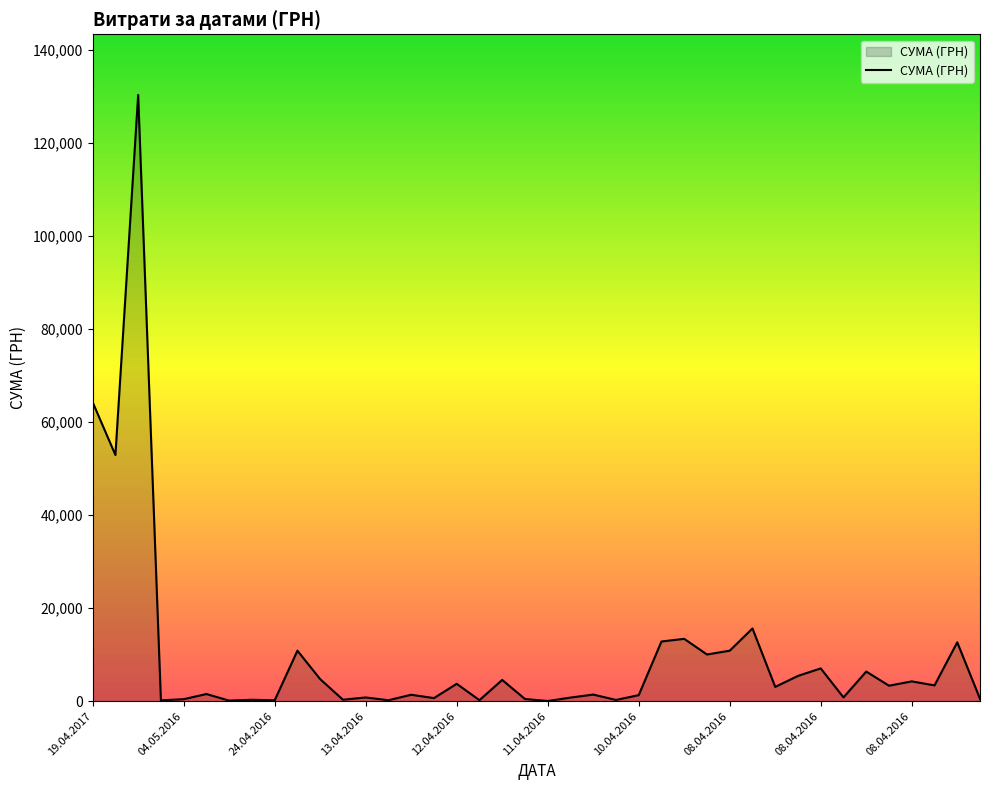

How many lines are shown in the chart?

1